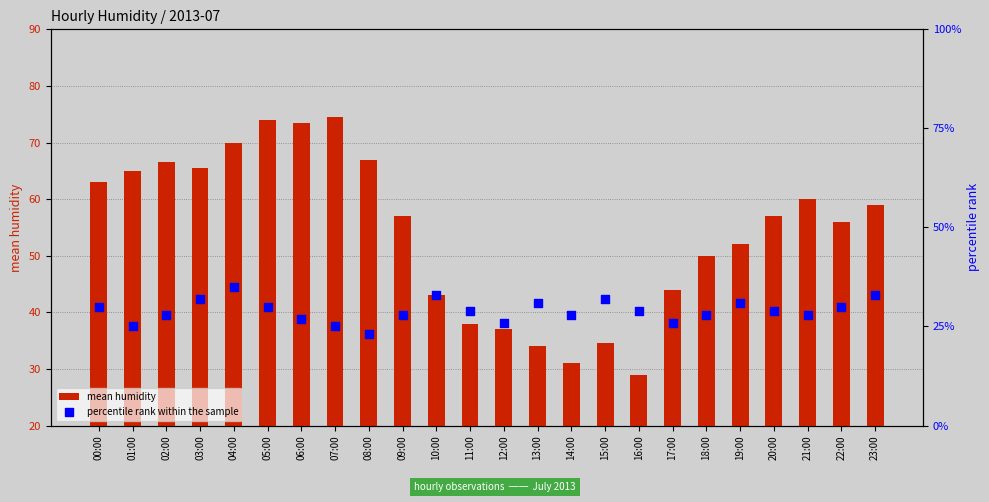

At which category is the sum across all series the highest?

04:00